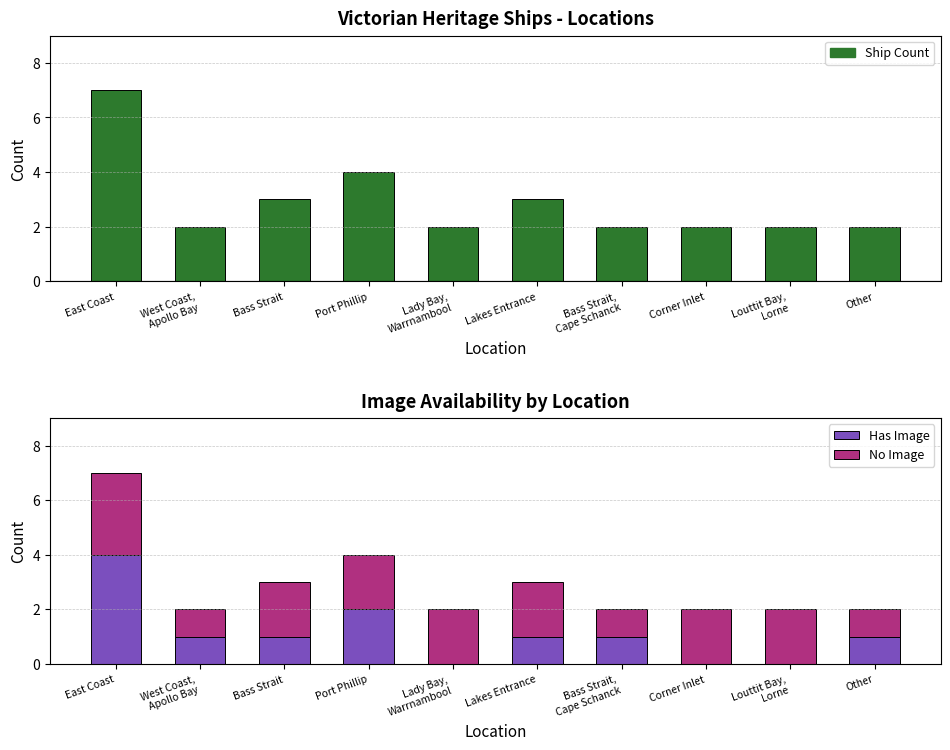

The No Image series shows 0 at Bass Strait,
Cape Schanck. True or false?

False